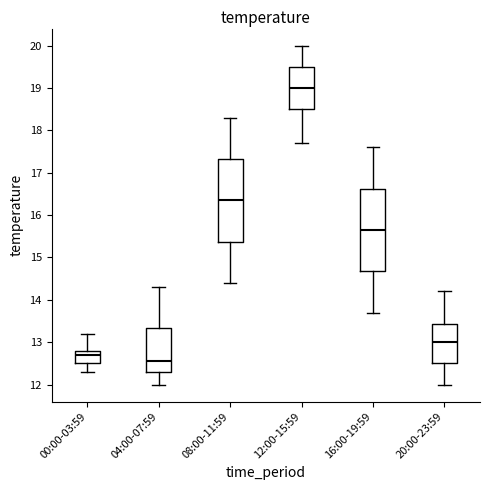

Where is the lower edge of the box for 12:00-15:59 on the y-axis? The values are not printed on the chart, so give them approximately, as read against the axis.

18.5